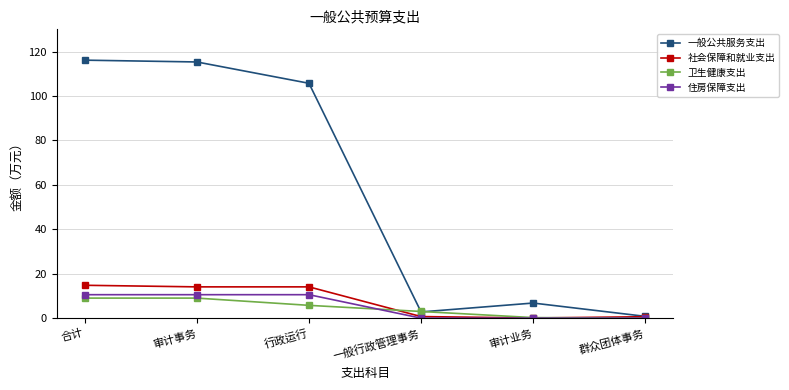

Where does the 卫生健康支出 series first go above 5?

合计